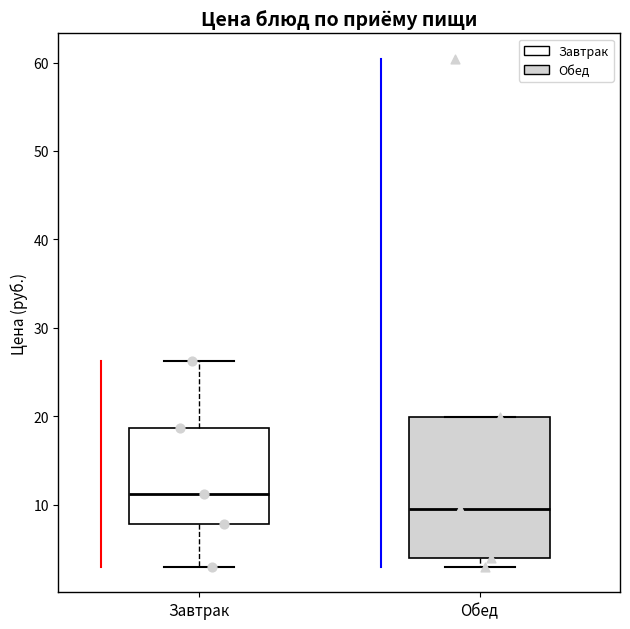

Comparing the boxes themselves (not the whiskers), which one is the tallest?

Обед